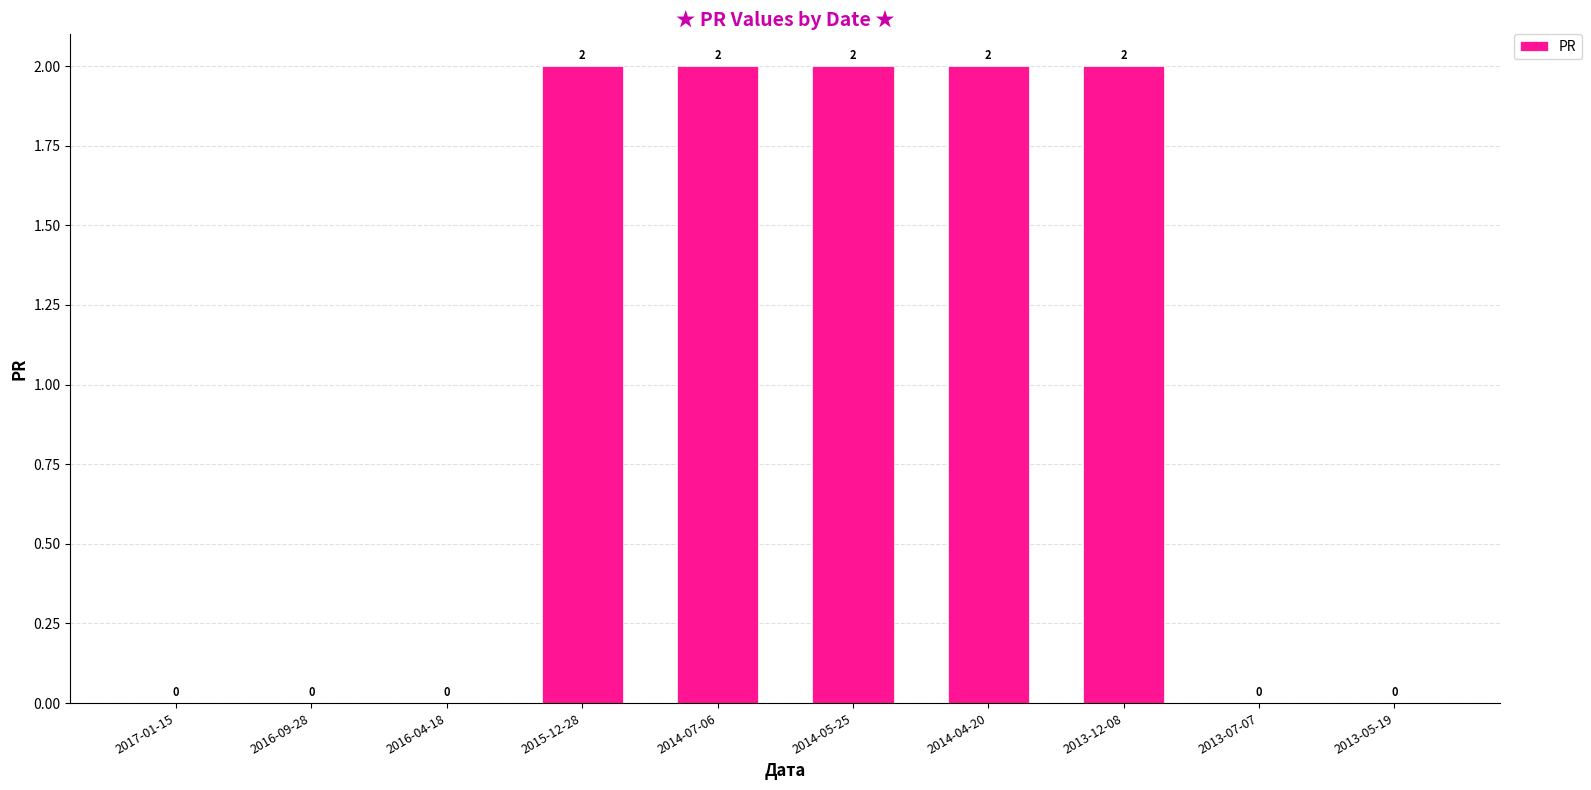

What is the sum of the values at 2014-07-06 and 2014-04-20?

4